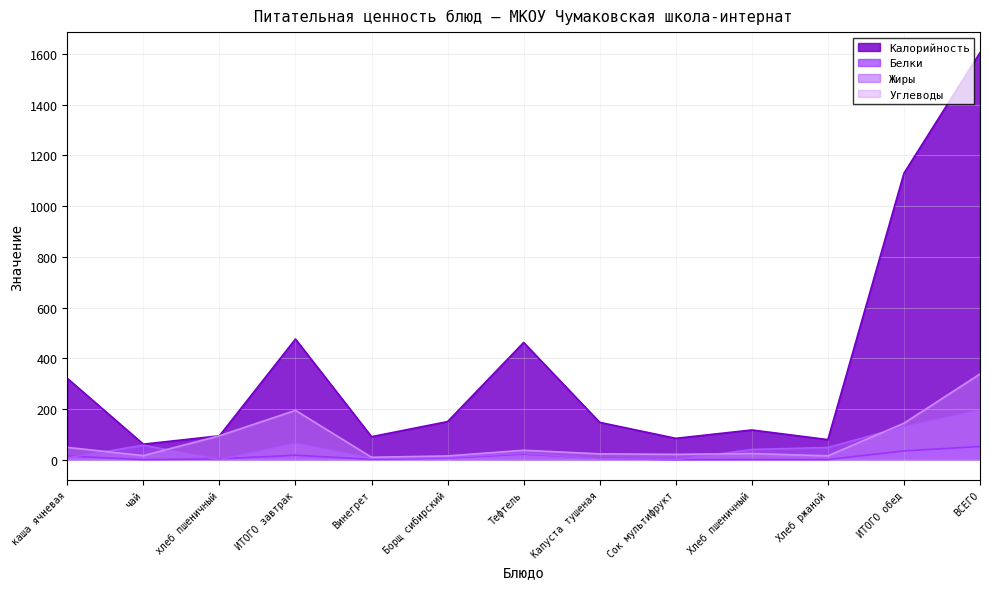

At which category does Калорийность reach its first local peak?

ИТОГО завтрак